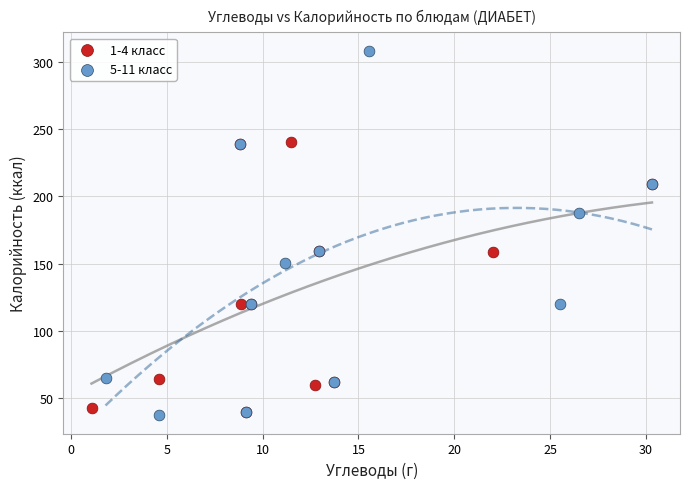

Which series has the widest spread of Y values?

5-11 класс